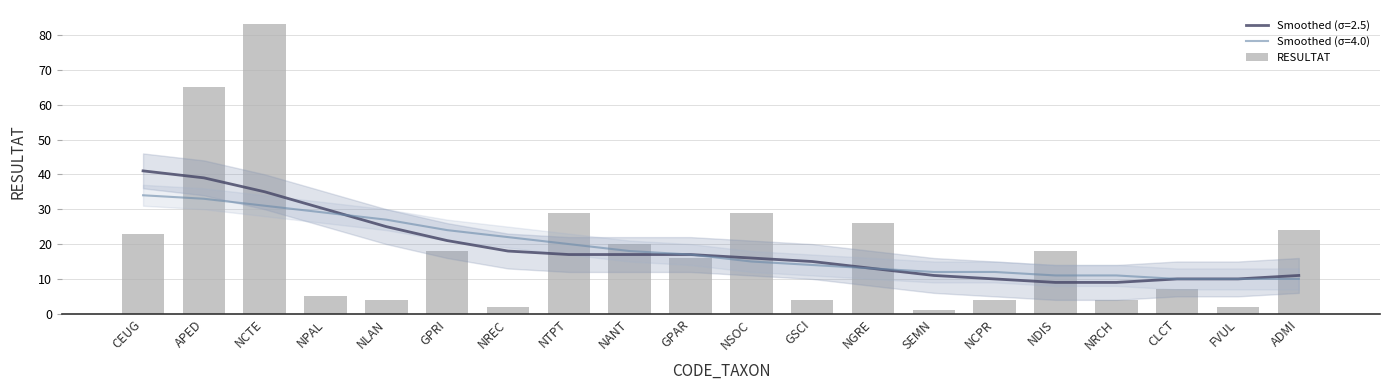

At which label is the value closest to 42?

NTPT